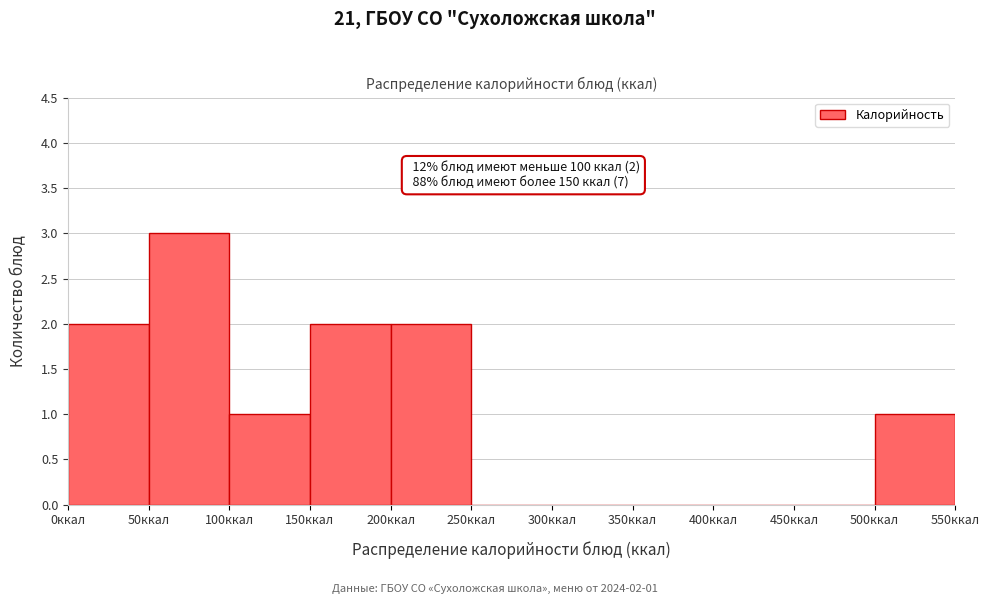

Over which range of the x-axis is the bar tallest?

50 to 100